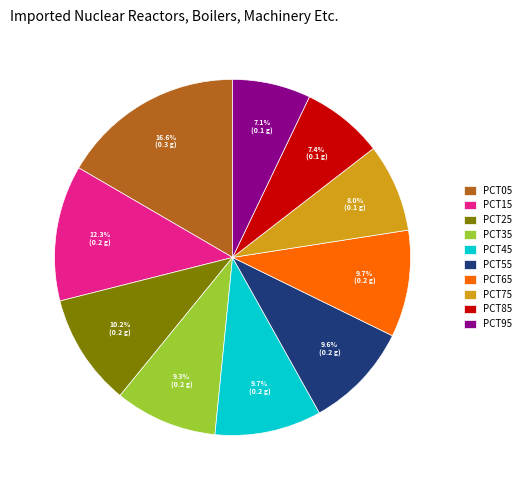

Is there a majority slice in this chart?

No